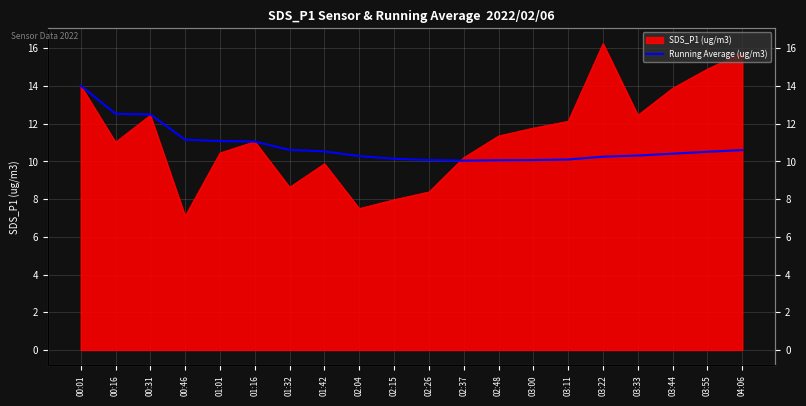

What is the label of the 3rd point from the right?

03:44